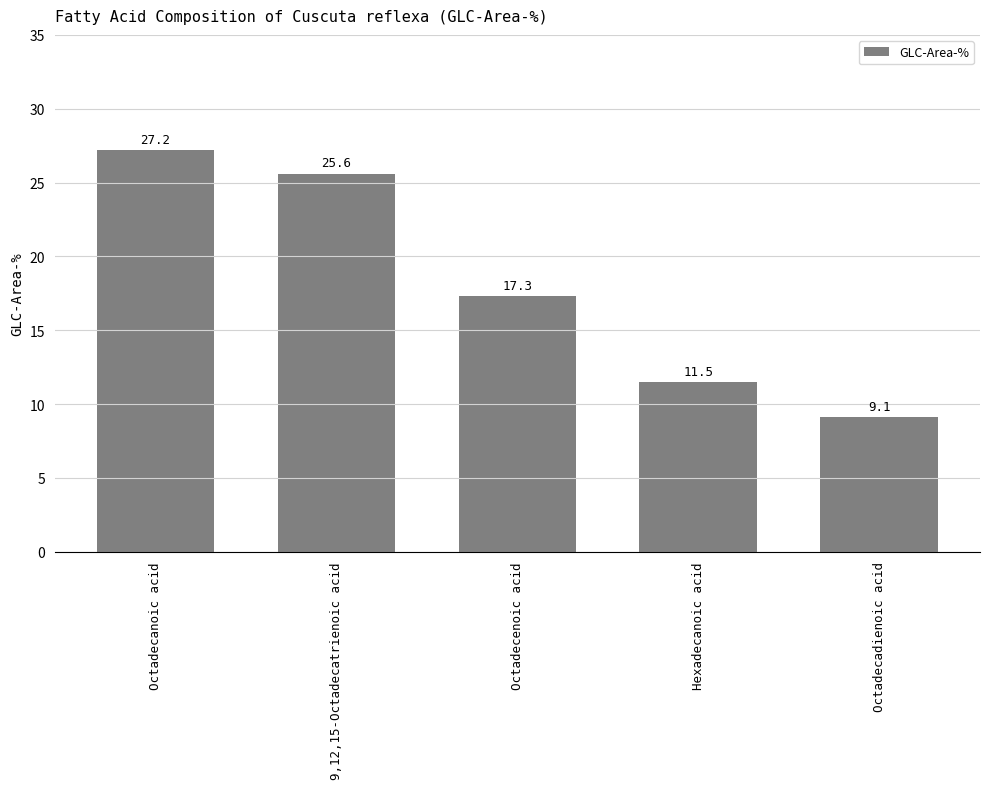

Where is the data nearest to the value 18?

Octadecenoic acid